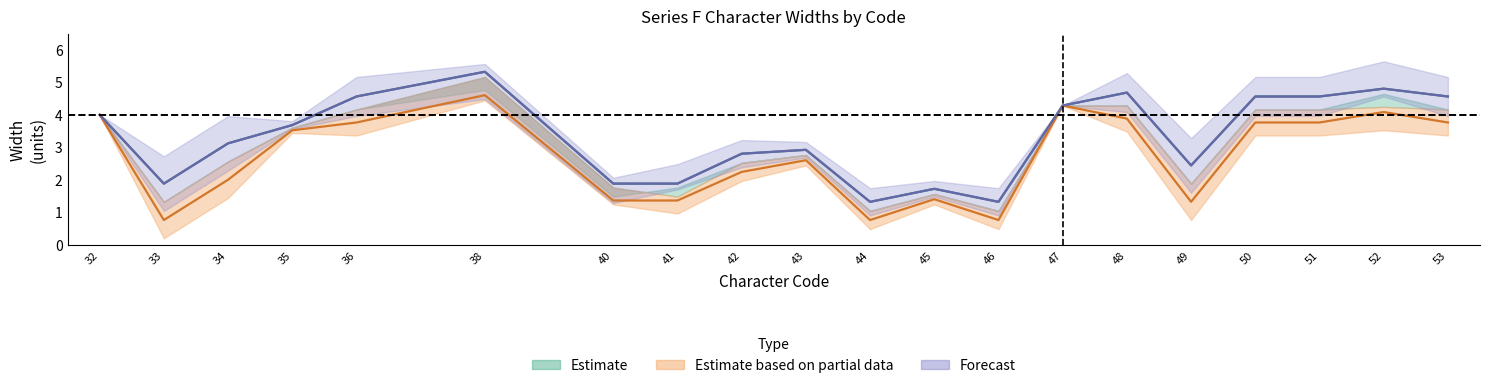

Which category has the highest value in the Last series?

38